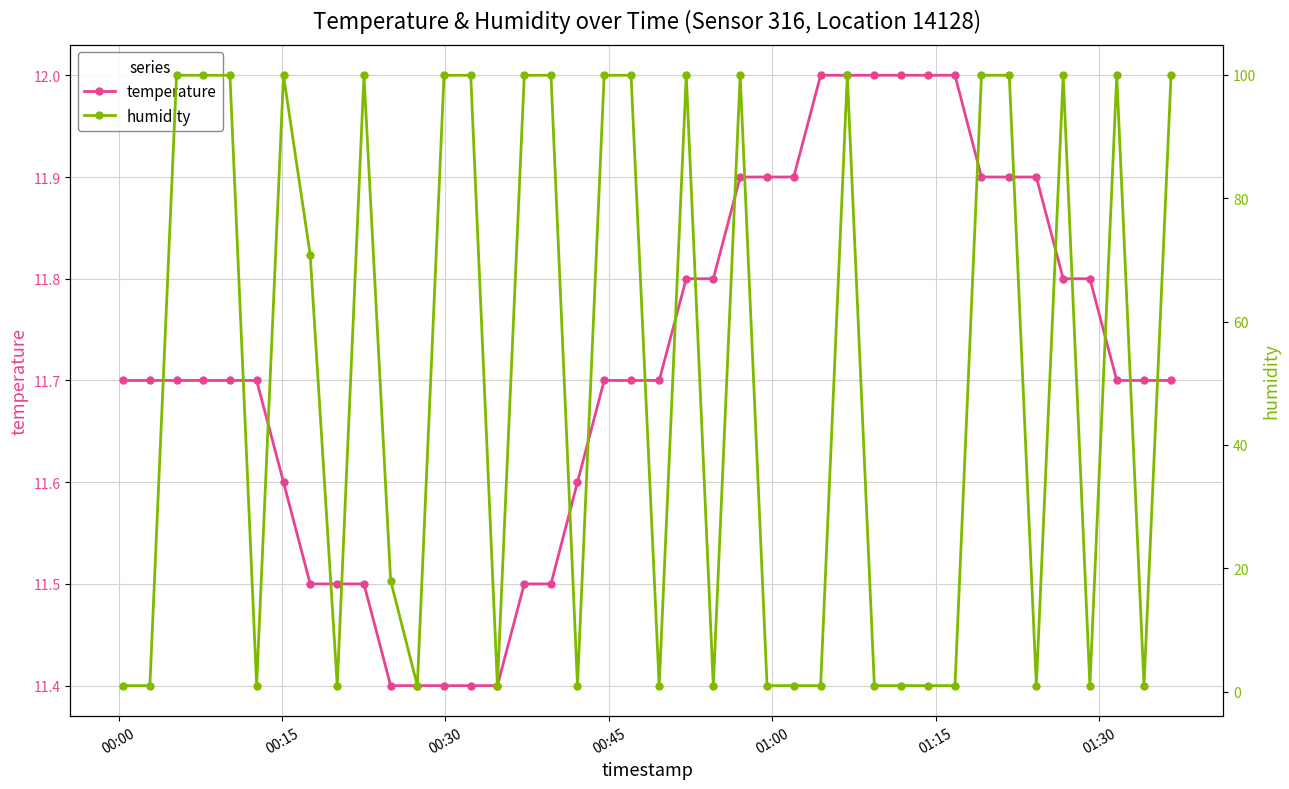

Which series has the largest range (max minus min)?

humidity